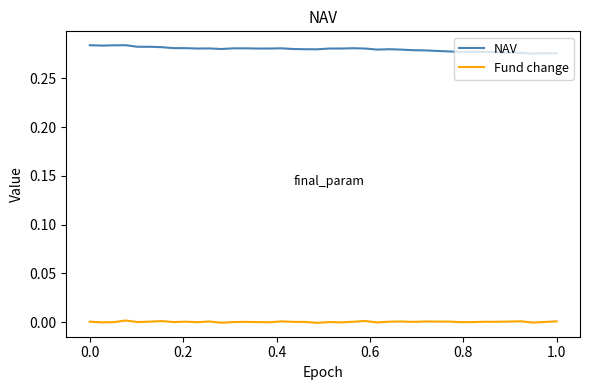

Rank the series by their average value, from lowest to highest.

Fund change, NAV